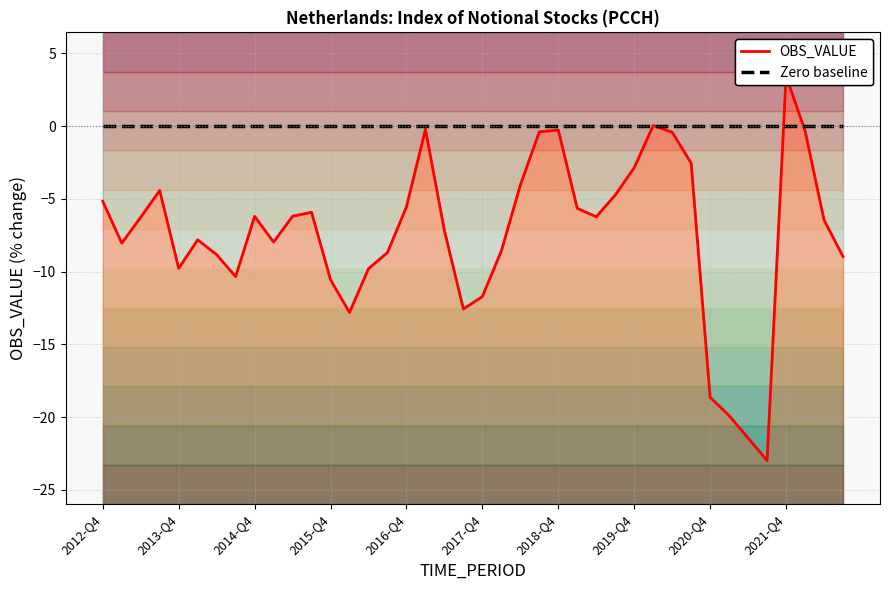

Between 24 and 39, which series saw the biggest shift?

OBS_VALUE